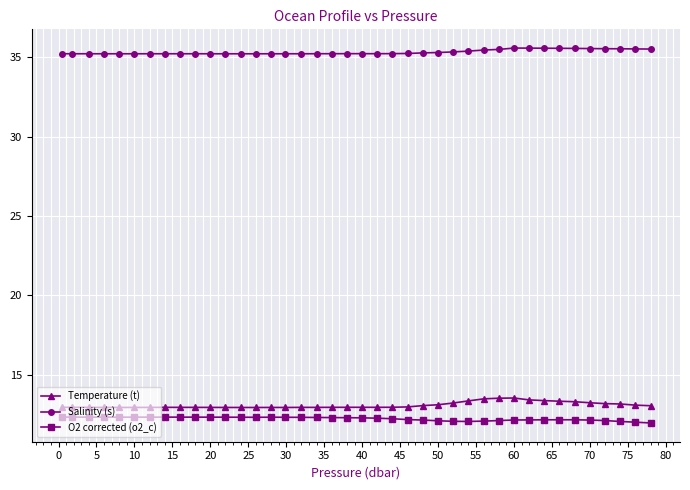

True or false: Temperature (t) and O2 corrected (o2_c) cross at least once.

False